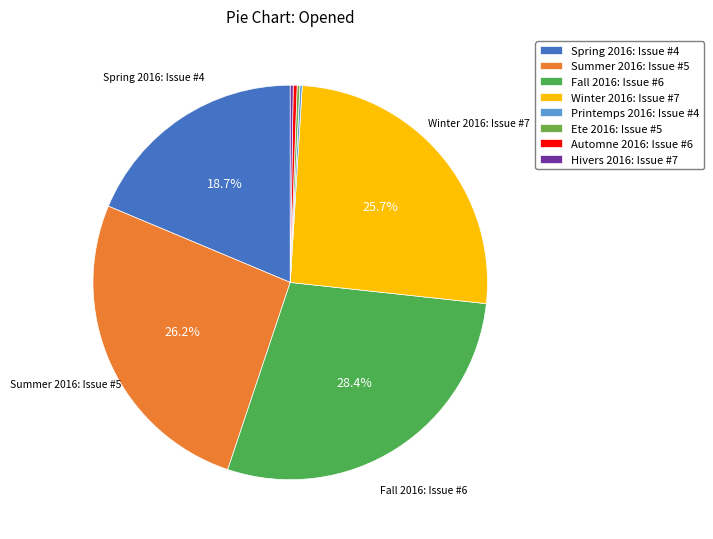

To the nearest percent, what percentage of the pie is Fall 2016: Issue #6?

28%